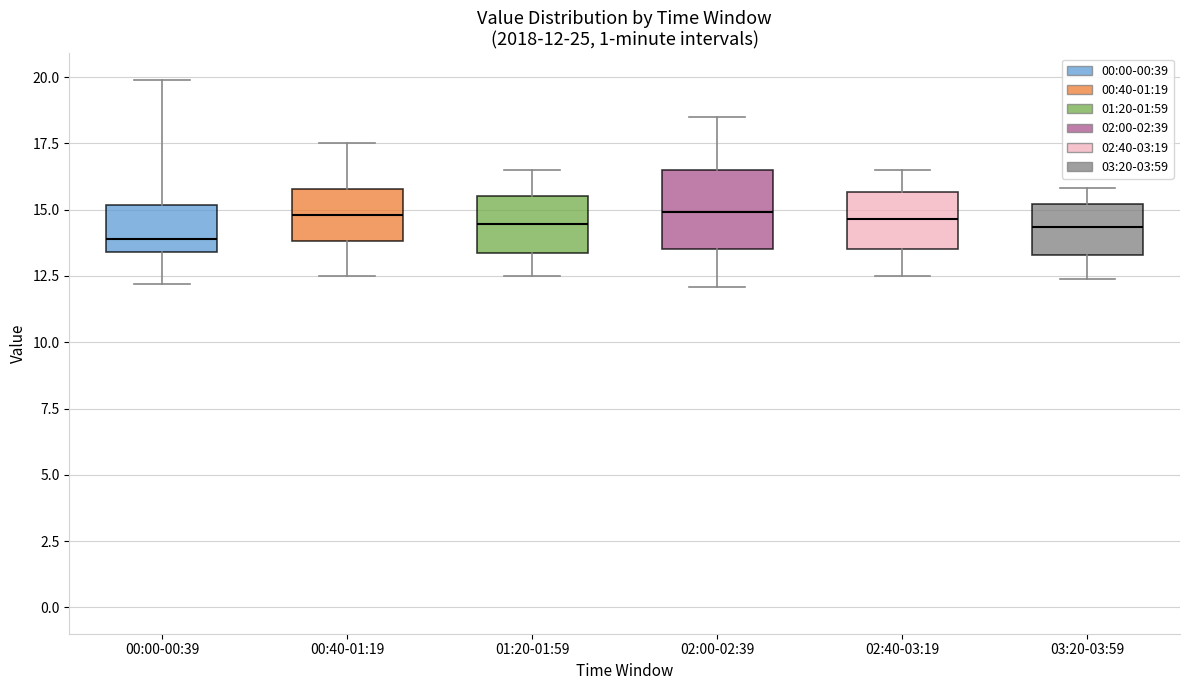

Which box is the tallest, from its lower edge to its upper edge?

02:00-02:39